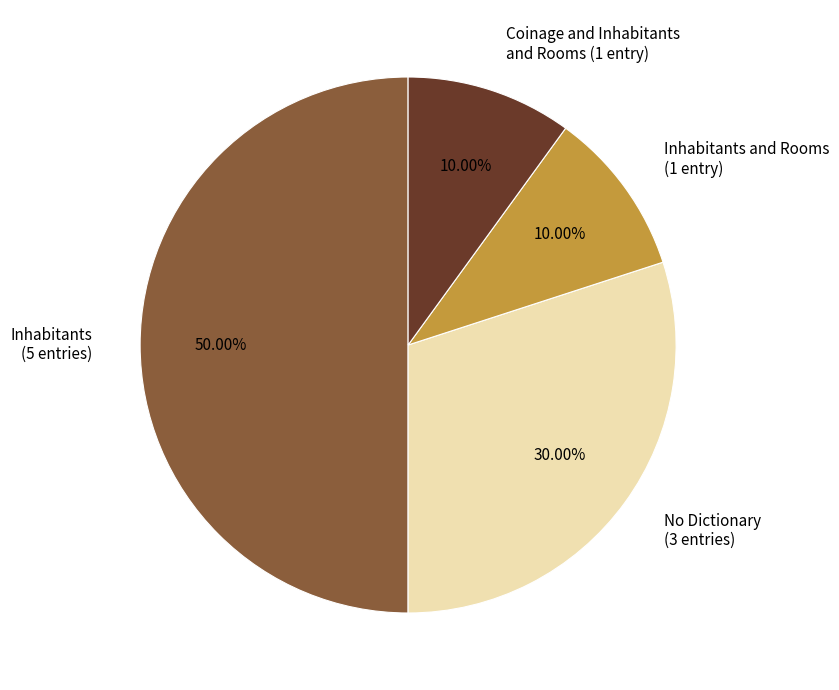

What is the largest slice in the pie chart?

Inhabitants (5 entries)